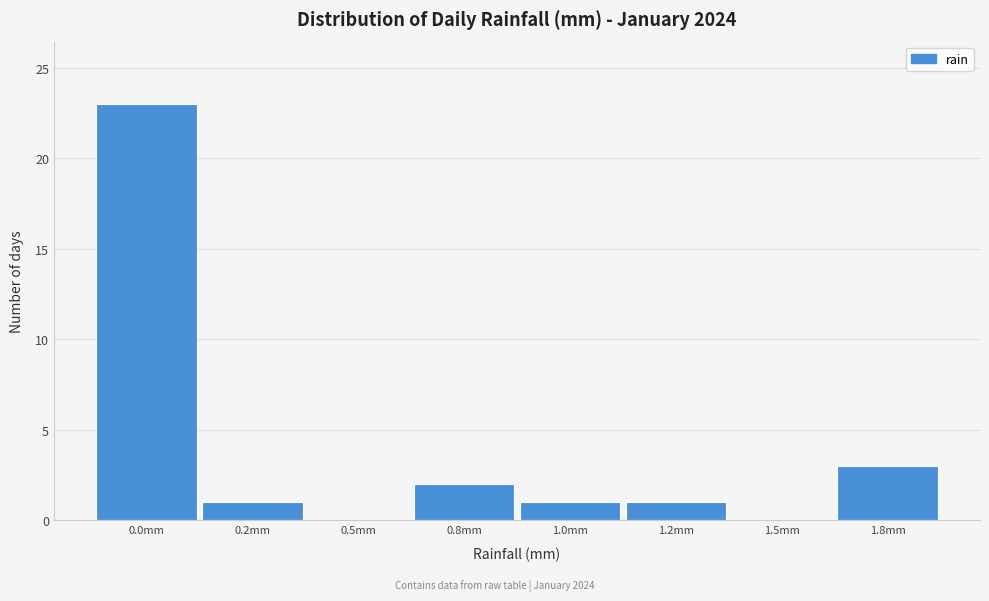

Reading left to right, what are all the values shown in this chart?

0.0mm=23	0.2mm=1	0.5mm=0	0.8mm=2	1.0mm=1	1.2mm=1	1.5mm=0	1.8mm=3